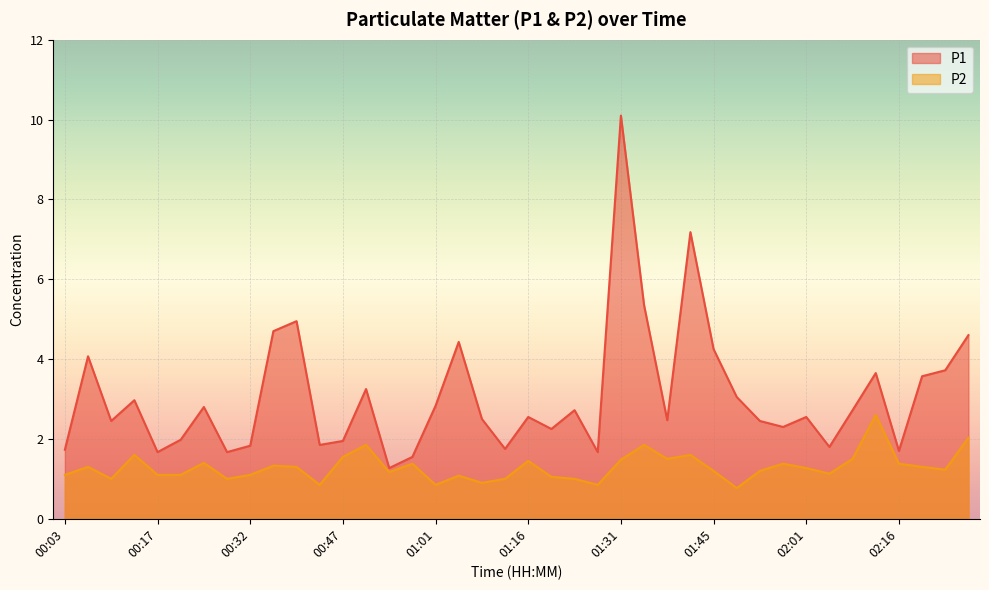

Rank the categories by P2 value from lowest to highest.

01:49, 00:43, 01:01, 01:27, 01:09, 00:10, 00:28, 01:12, 01:23, 01:20, 01:05, 00:03, 00:17, 00:21, 00:32, 02:04, 00:54, 01:45, 01:53, 02:23, 02:01, 00:06, 00:39, 02:19, 00:36, 00:58, 01:57, 02:16, 00:25, 01:16, 01:31, 01:38, 02:08, 00:47, 00:14, 01:42, 00:50, 01:34, 02:27, 02:12